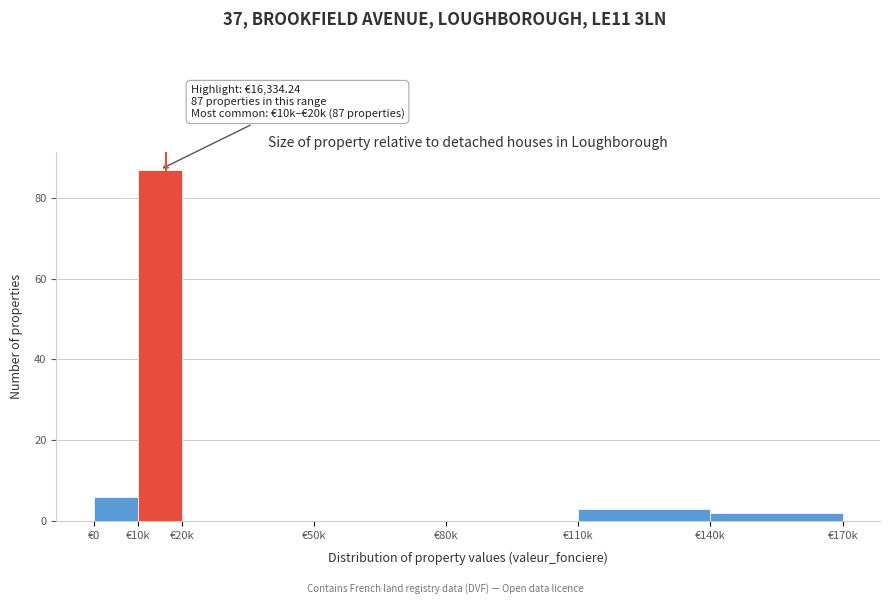

Reading left to right, what are all the values shown in this chart?

€0=6	€10k=87	€20k=0	€50k=0	€80k=0	€110k=3	€140k=2